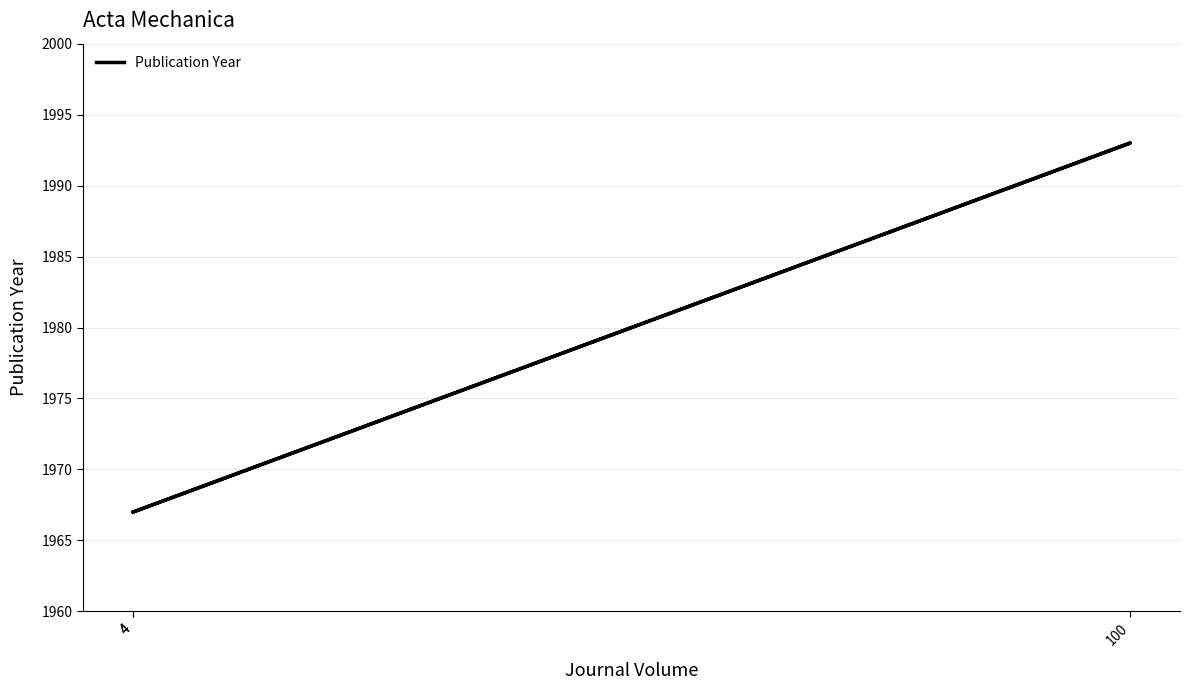

Which label corresponds to the smallest value in the chart?

4